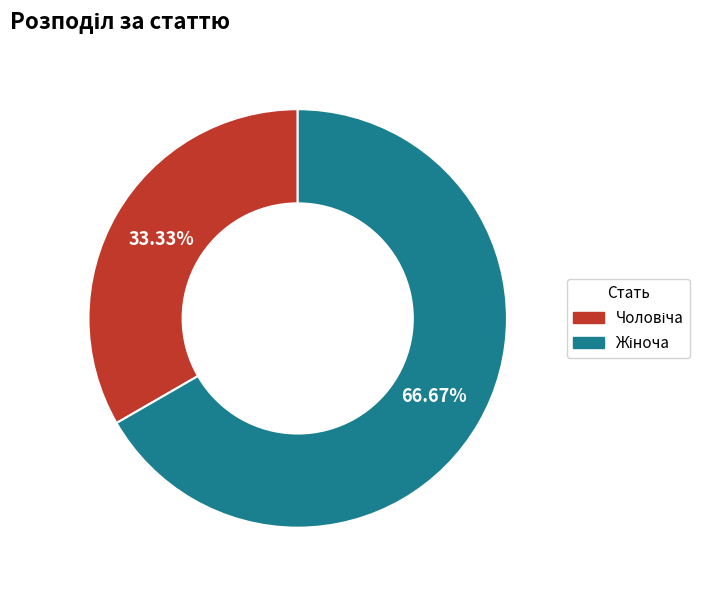

Is there a majority slice in this chart?

Yes